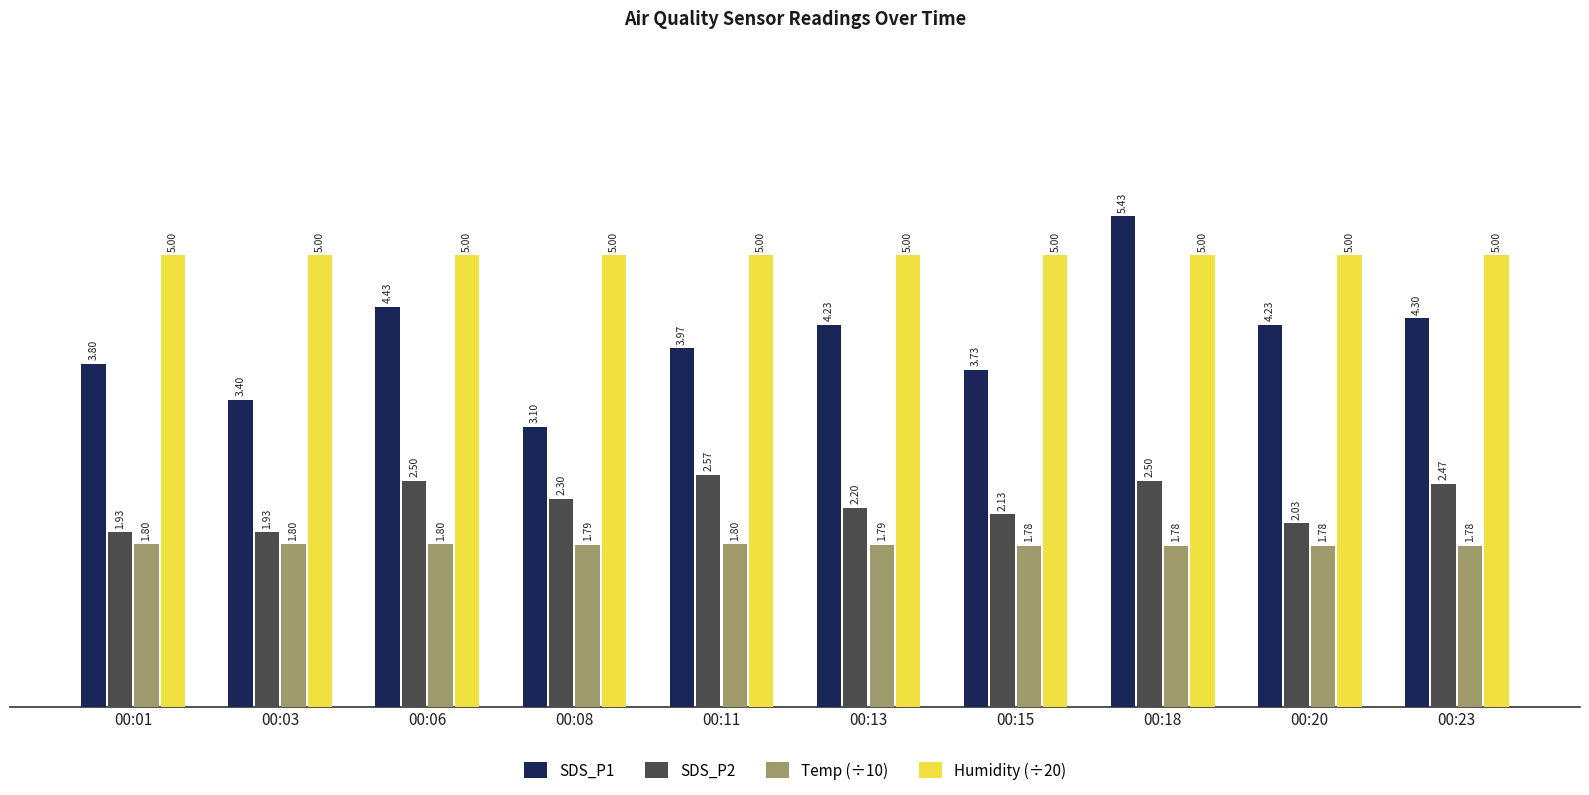

What is the total value across all series at 00:13?

13.2